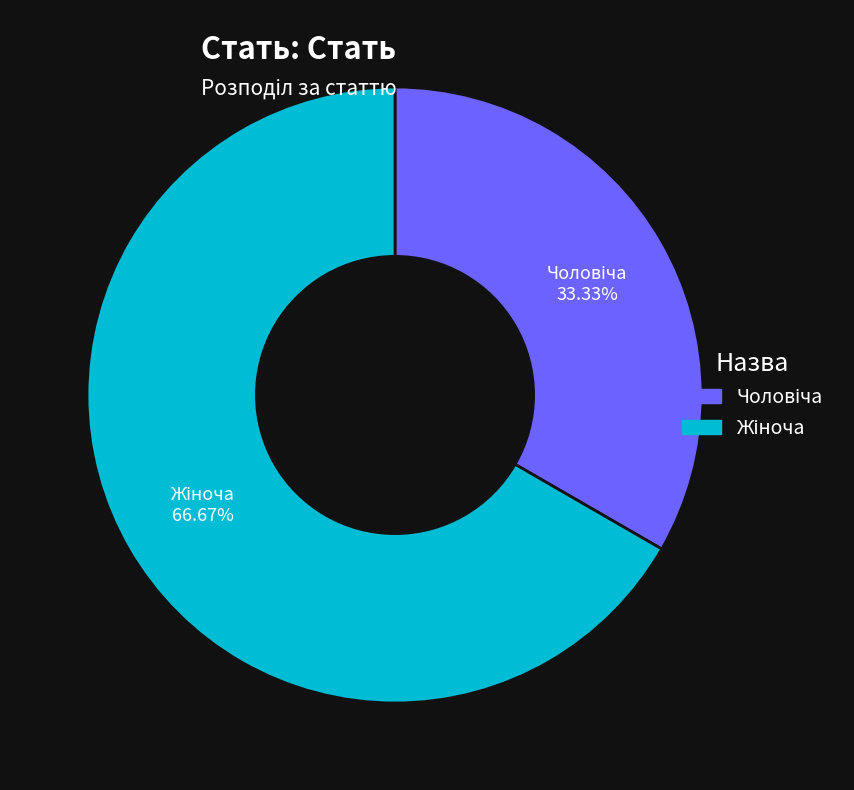

How many slices are in this pie chart?

2